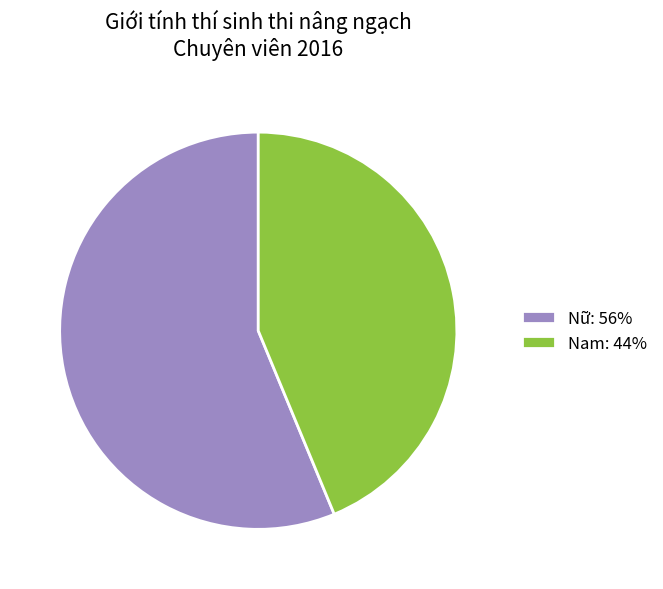

Do Nữ: 56% and Nam: 44% together represent more than half of the pie?

Yes